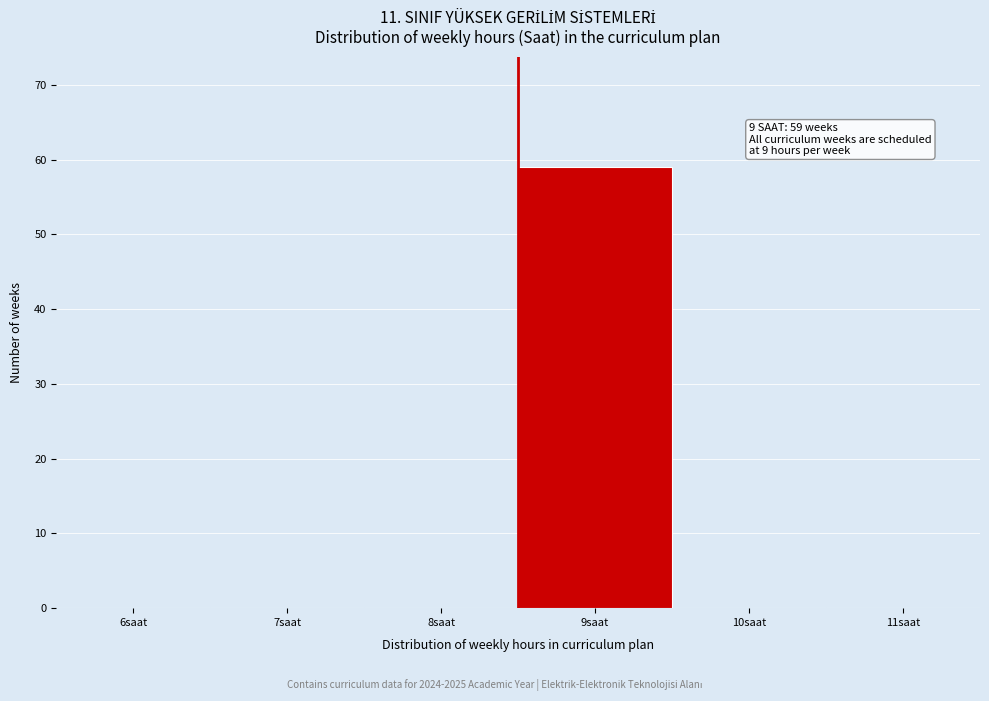

Reading right to left, what are all the values shown in this chart?

11saat=0	10saat=0	9saat=59	8saat=0	7saat=0	6saat=0